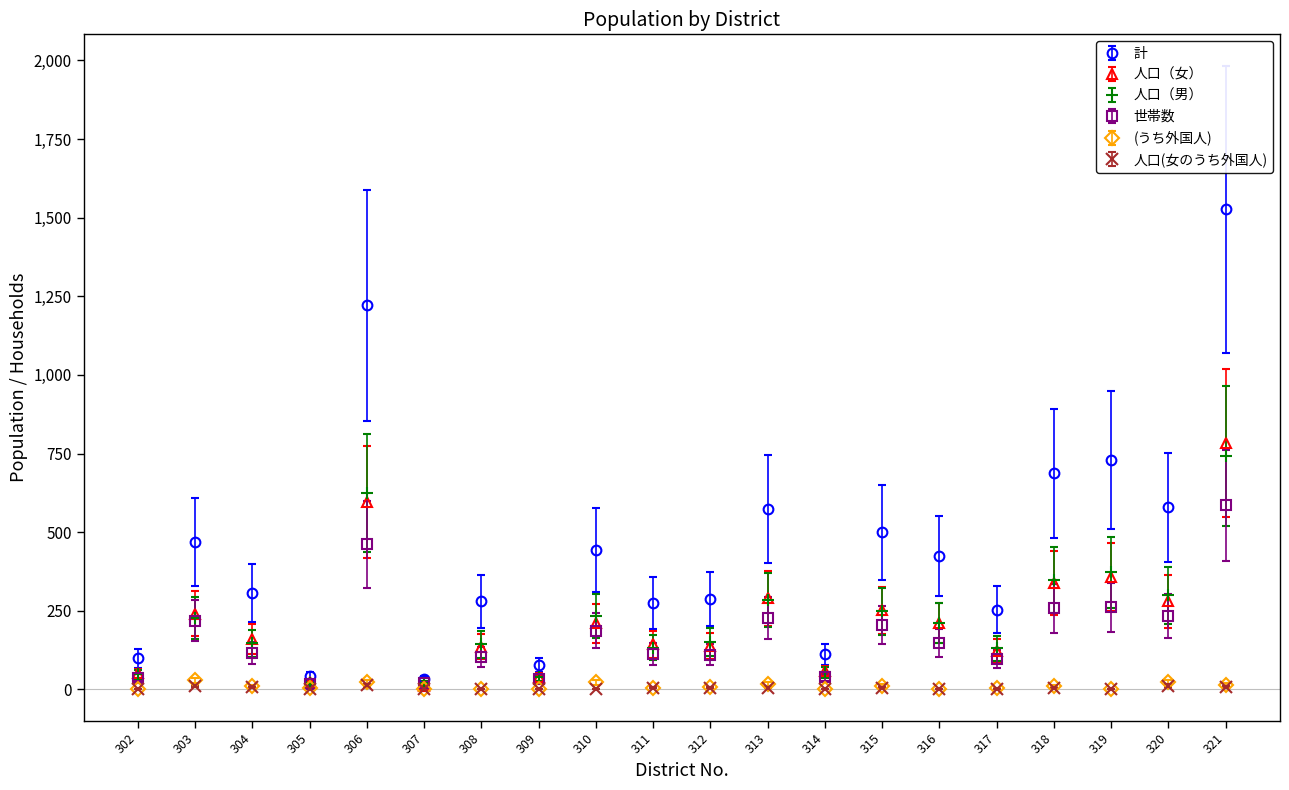

The value of 人口（男） at 321 is 1164. True or false?

False